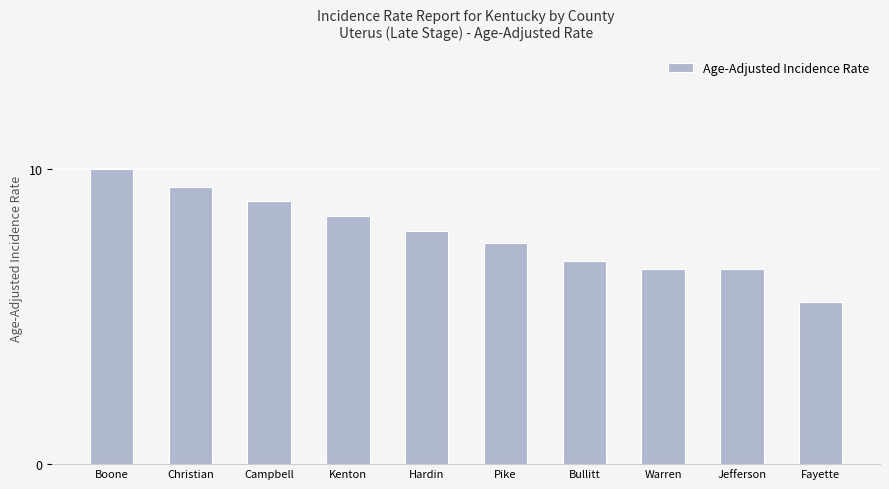

The value at Boone is 13.5. True or false?

False